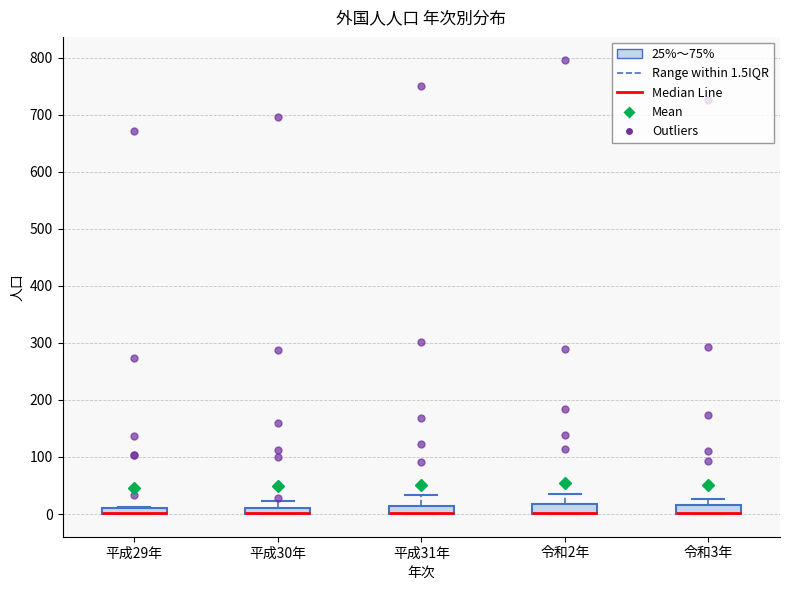

Where is the lower edge of the box for 令和2年 on the y-axis? The values are not printed on the chart, so give them approximately, as read against the axis.

0